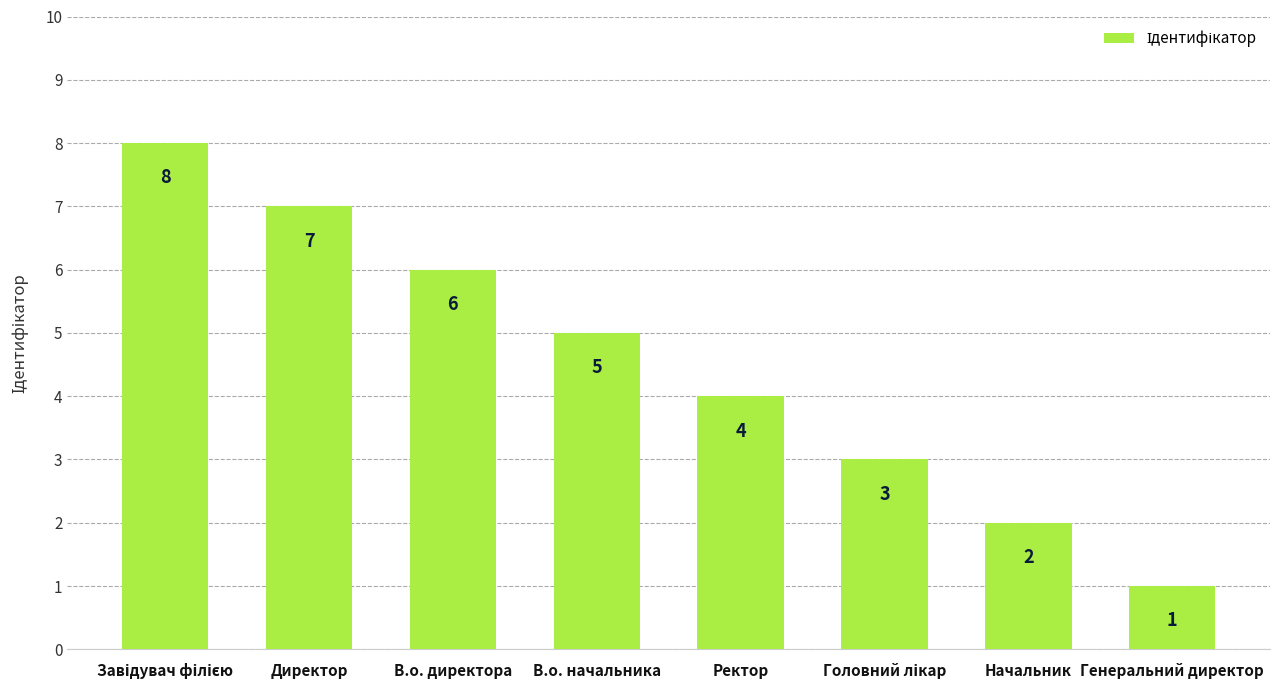

What is the sum of the values at Начальник and Директор?

9